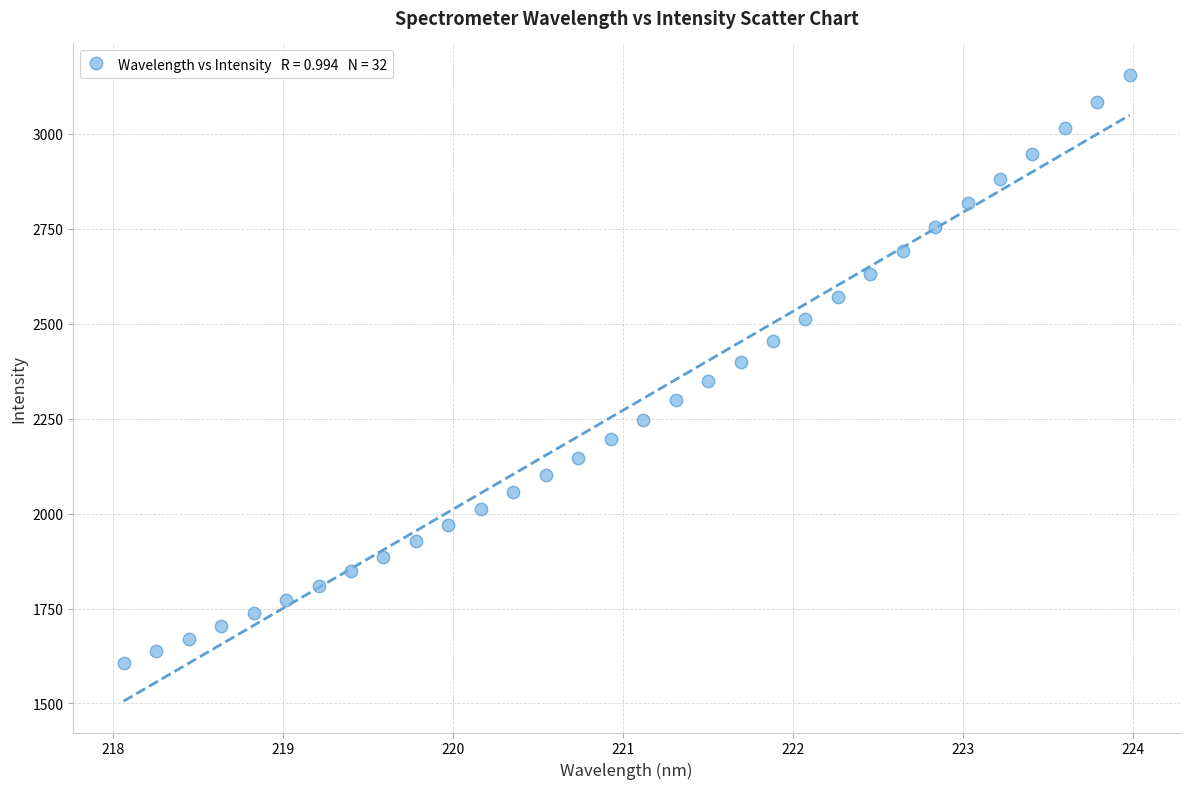

What is the range of Y values (max minus min)?

1547.9